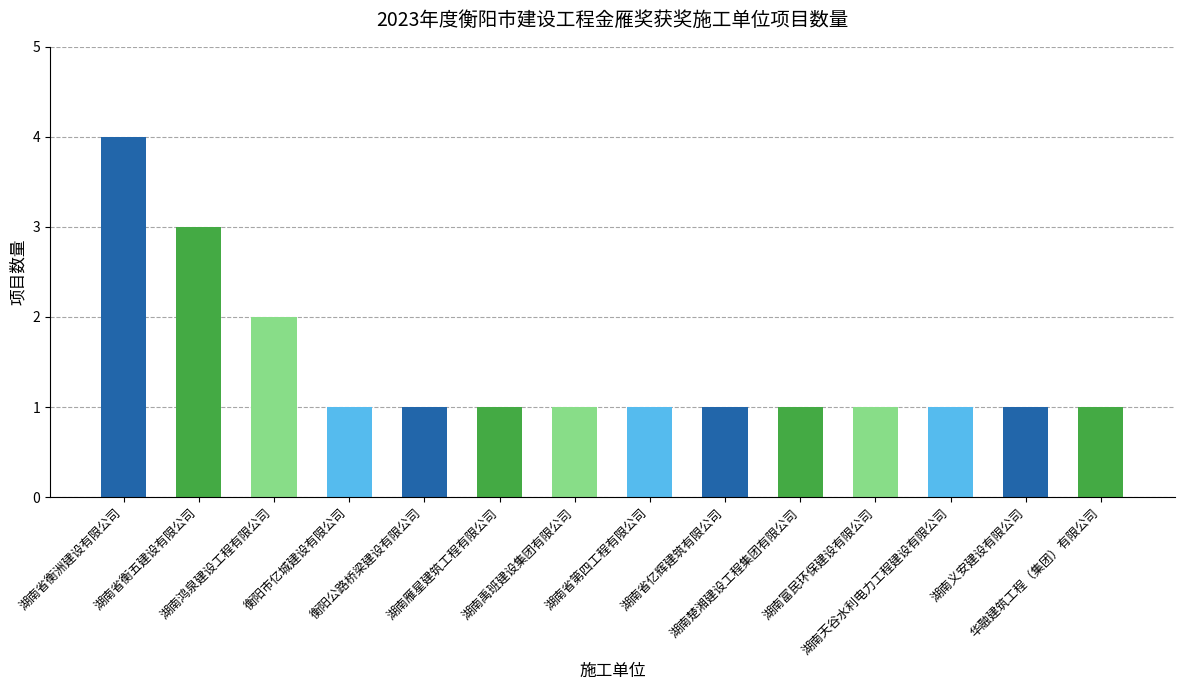

Reading right to left, extract all data points from this chart.

1	1	1	1	1	1	1	1	1	1	1	2	3	4